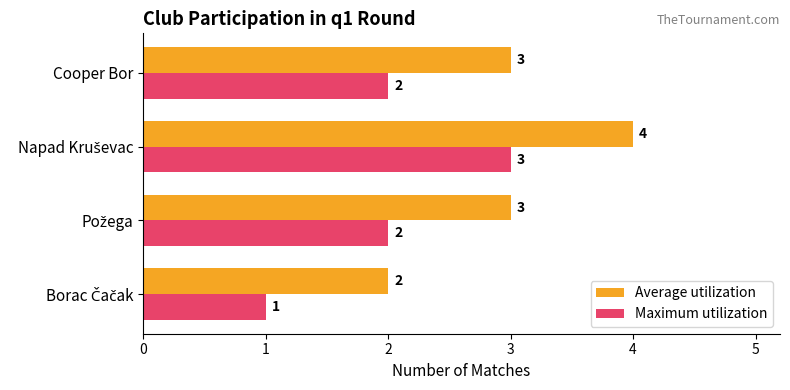

Rank the series by their average value, from lowest to highest.

Maximum utilization, Average utilization